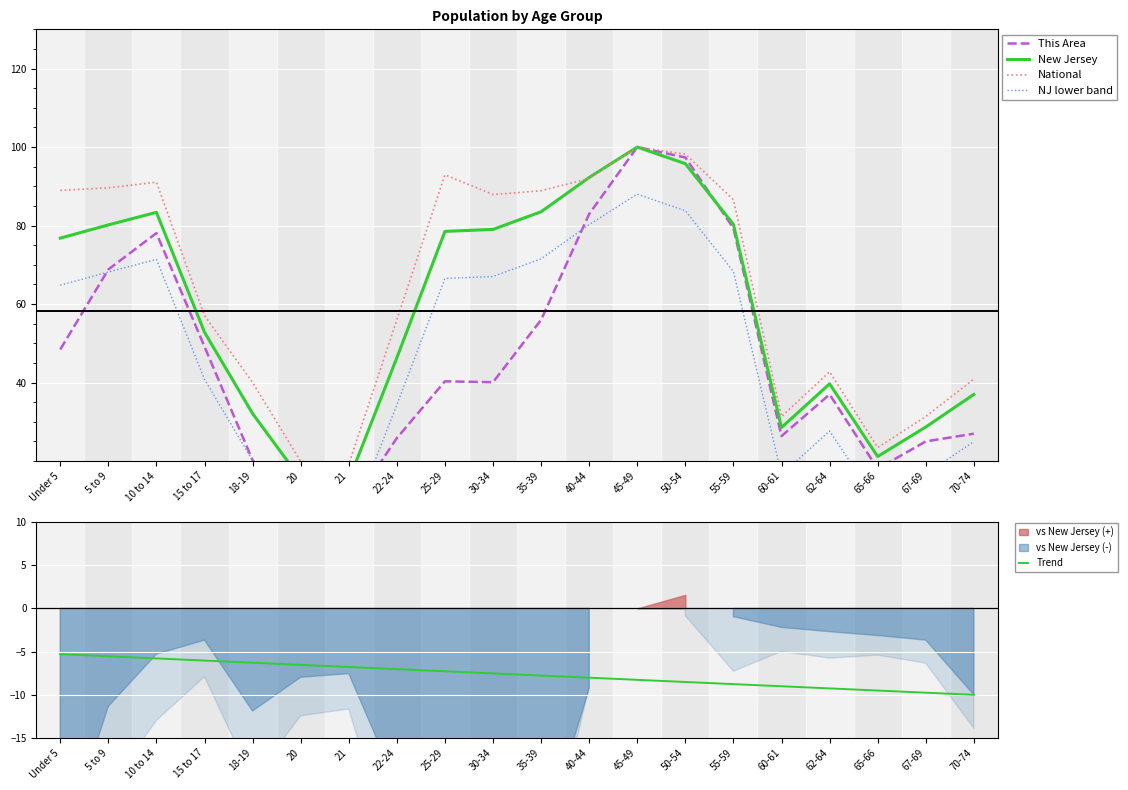

Which series has the largest range (max minus min)?

This Area